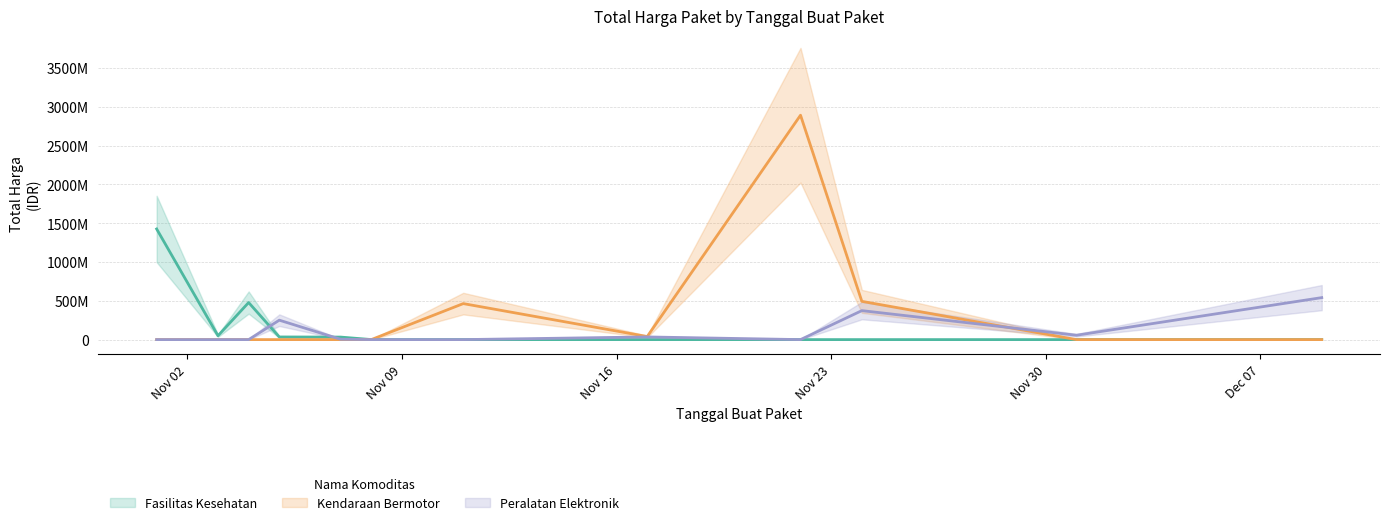

The value of Kendaraan Bermotor at 2021-12-01 is 0. True or false?

True